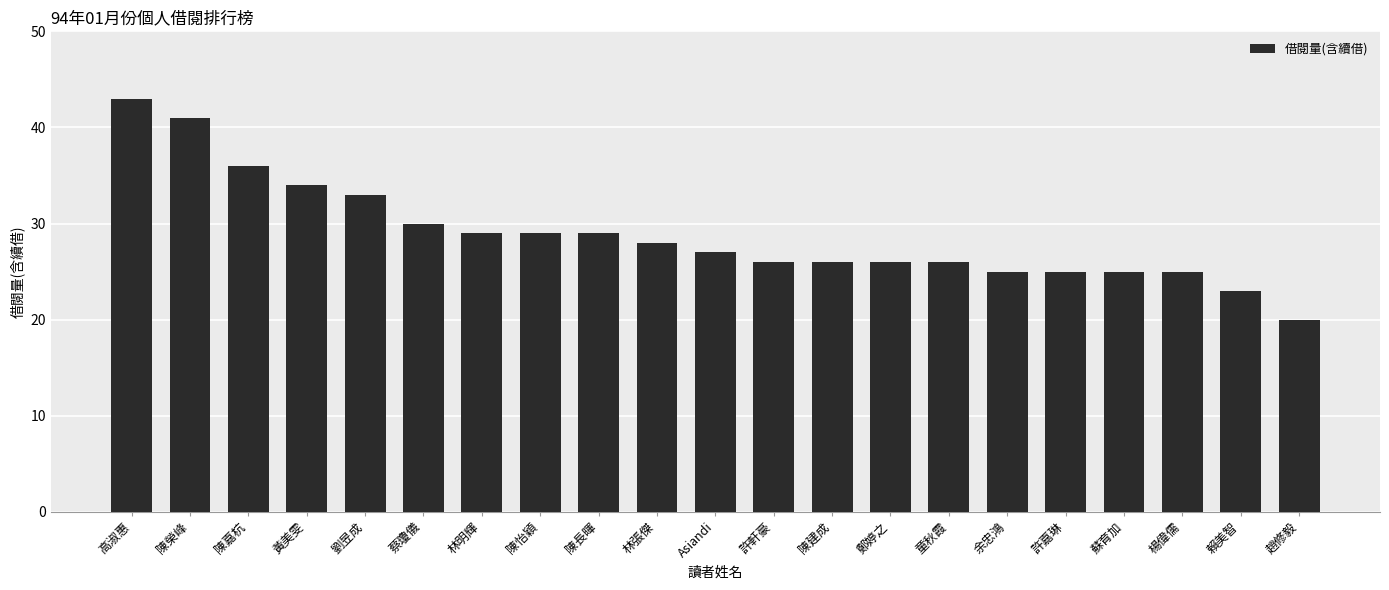

Count the number of data series in this chart.

1